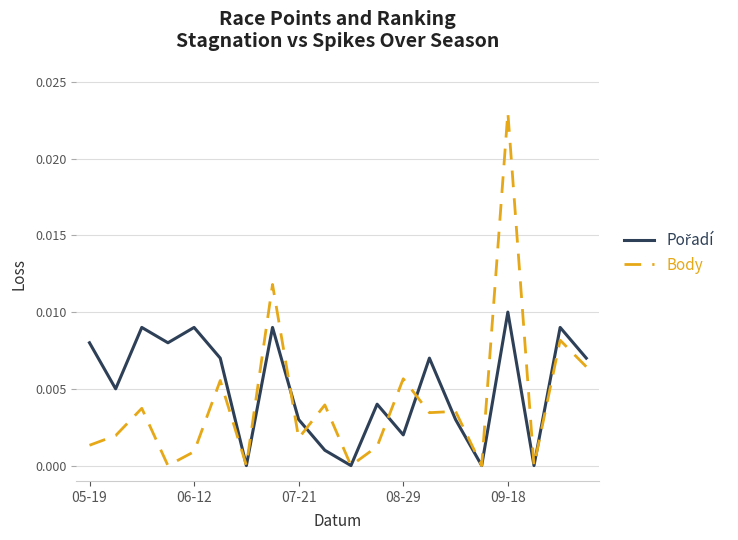

Which series has the largest range (max minus min)?

Body